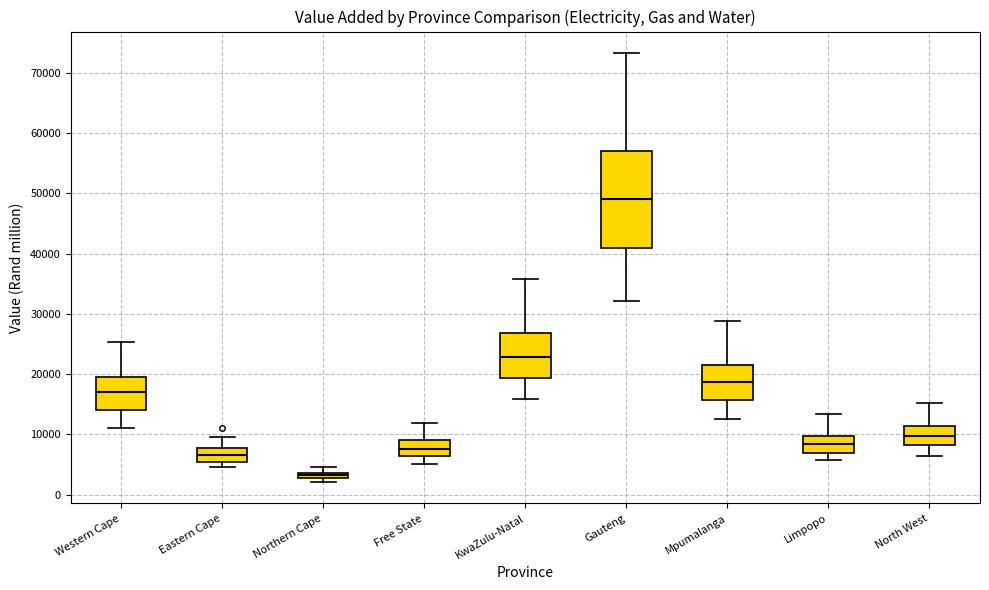

Comparing the boxes themselves (not the whiskers), which one is the tallest?

Gauteng